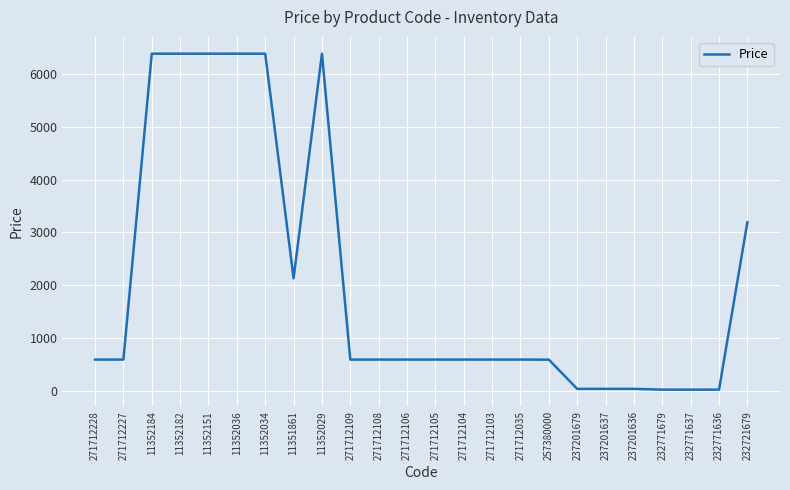

Approximately how many times larger is the value at 11352182 compared to 271712105?

10.7